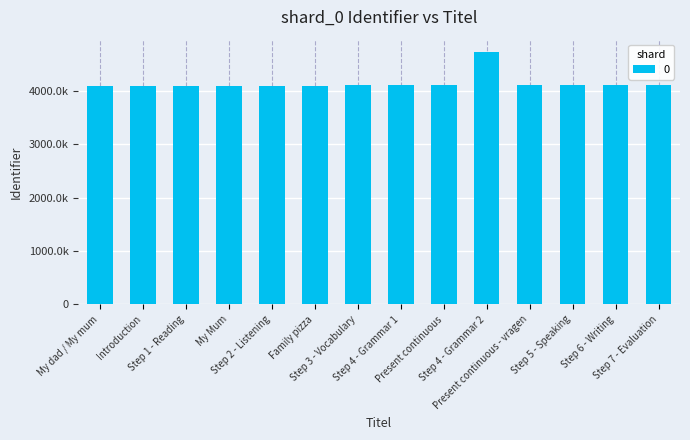

Are the bars horizontal?

No